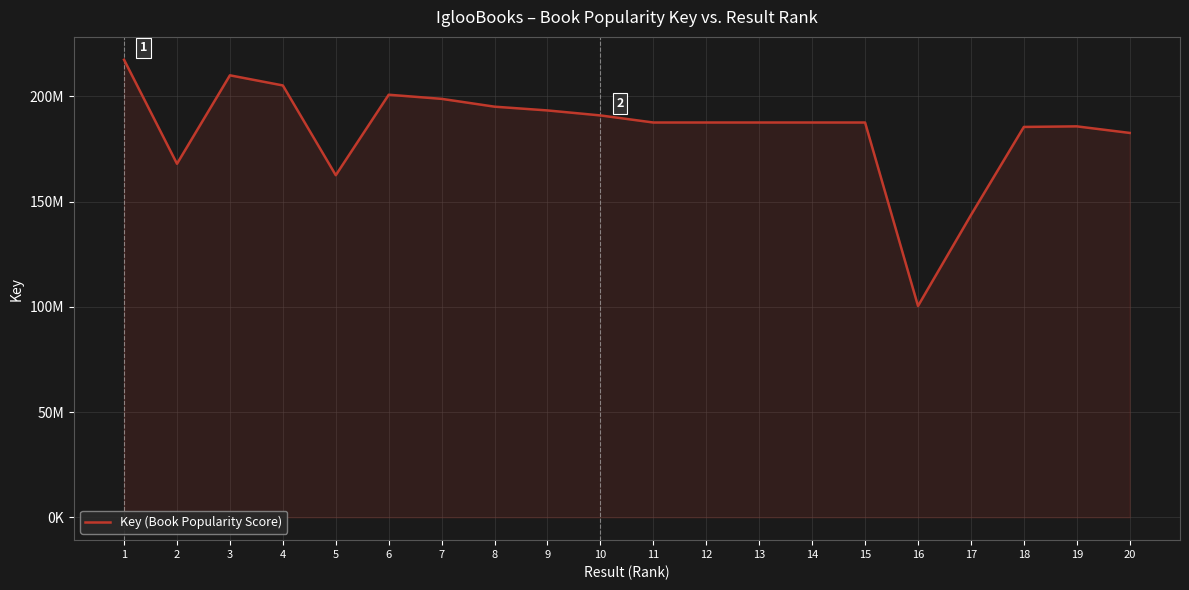

Is this an area chart (filled region under the line)?

Yes